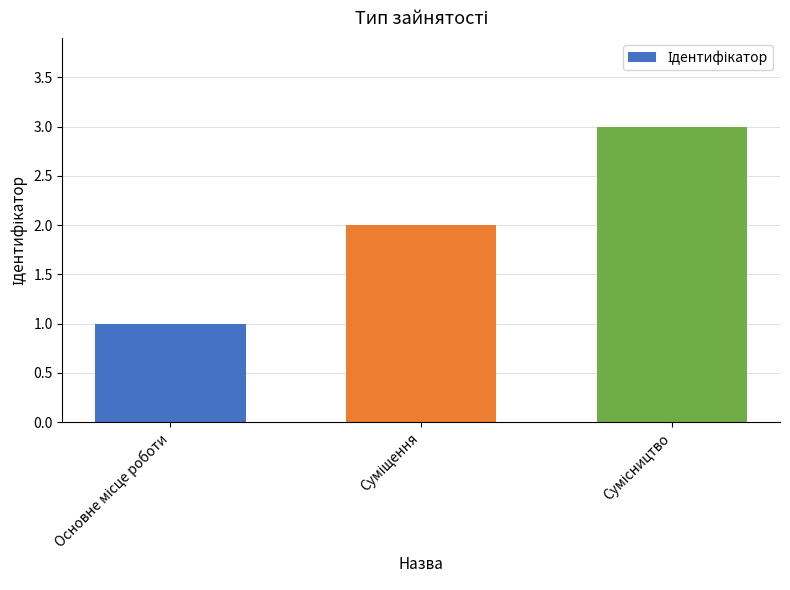

What is the maximum value shown in the chart?

3